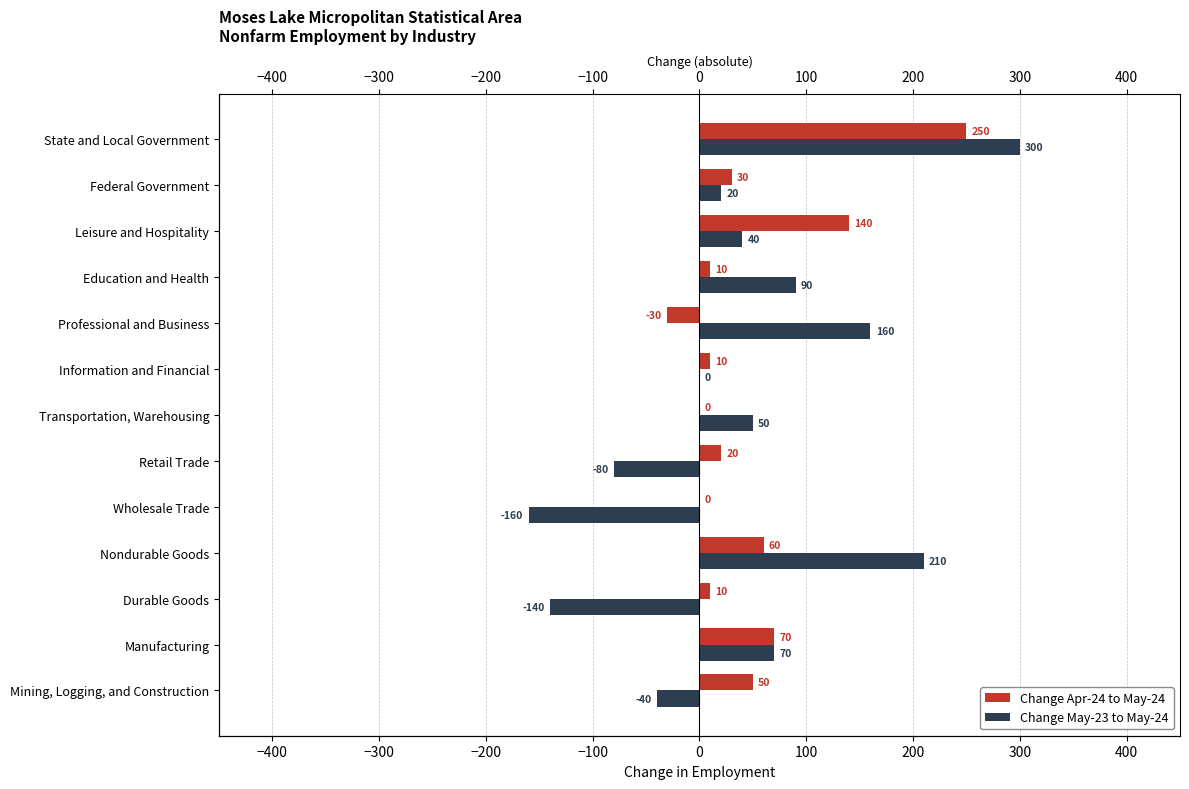

How many positive values does the Change Apr-24 to May-24 series have?

10